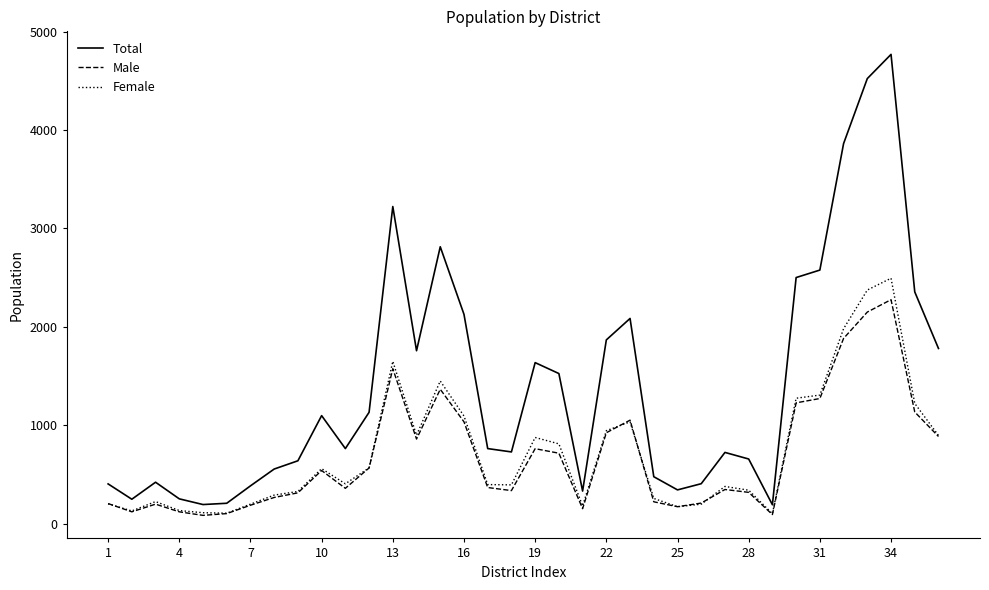

What are all the series names shown in the legend?

Total, Male, Female